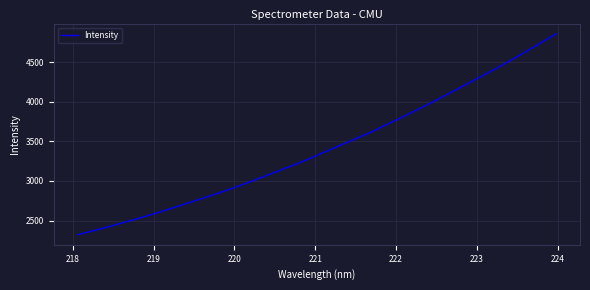

How many lines are shown in the chart?

1